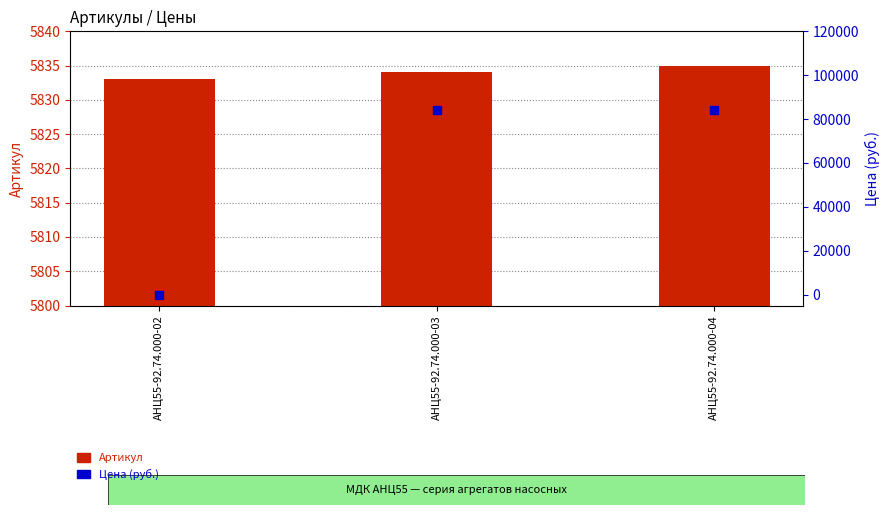

What are all the series names shown in the legend?

Артикул, Цена (руб.)